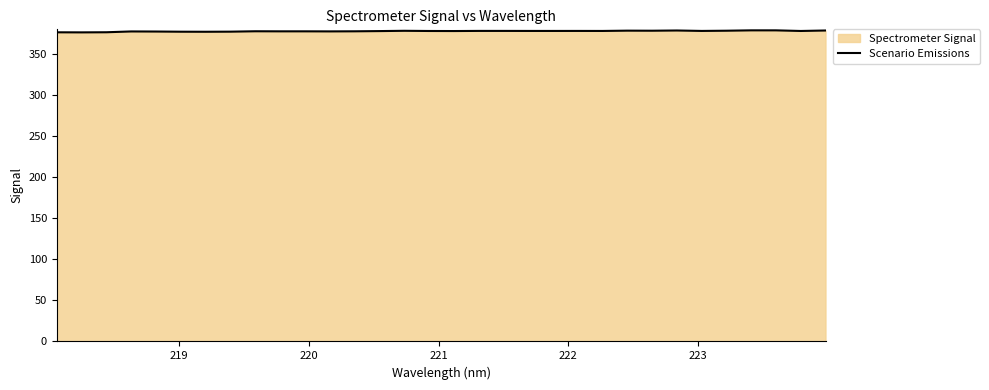

How many points are lower than both their immediate neighbors (excluding endpoints)?

10